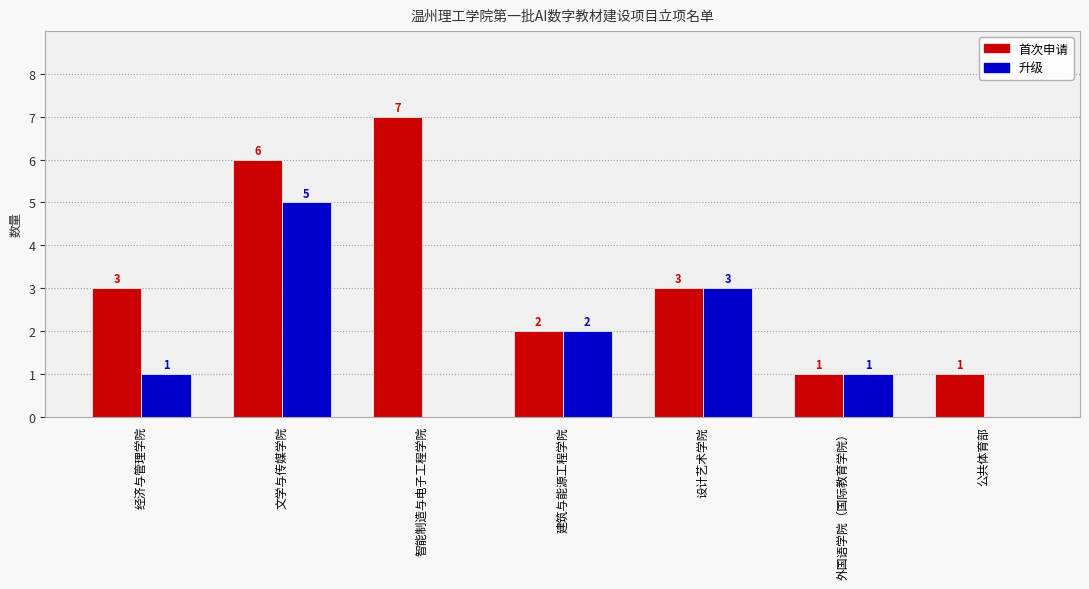

Are the bars grouped side by side (vs. stacked)?

Yes